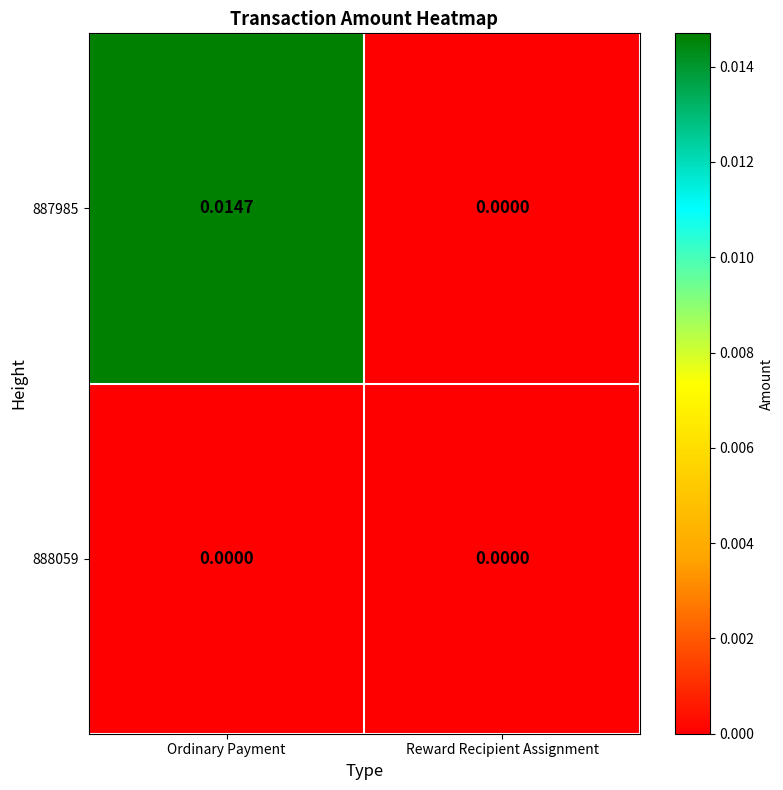

List the series in order of their peak value, highest first.

887985, 888059